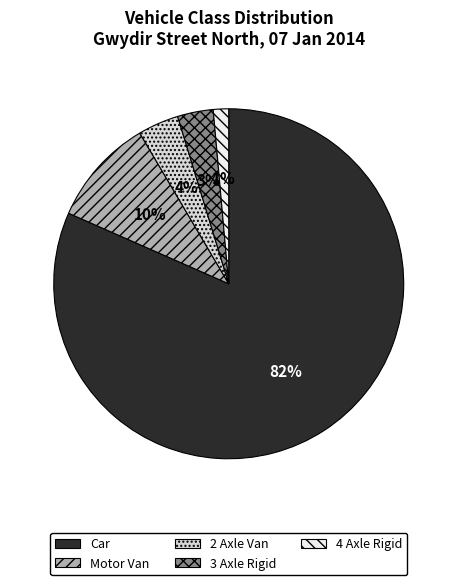

What is the largest slice in the pie chart?

Car